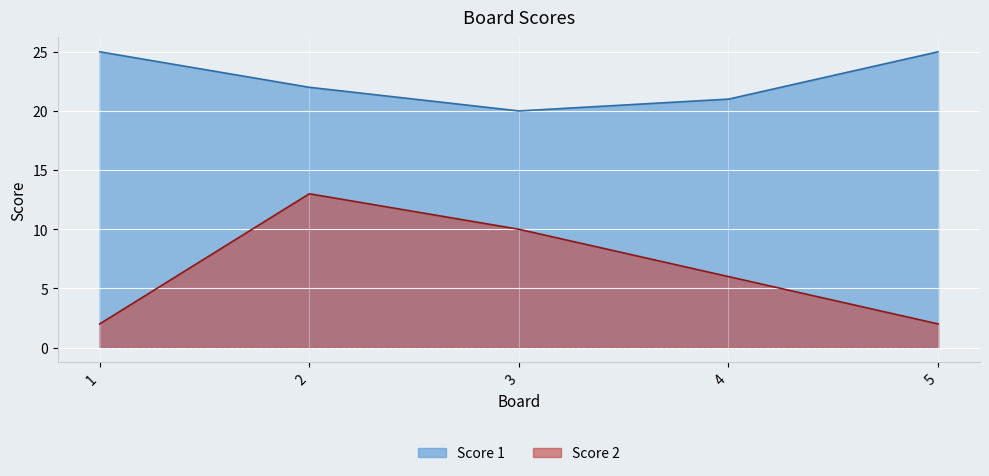

Which has a higher value, 5 or 2?

5